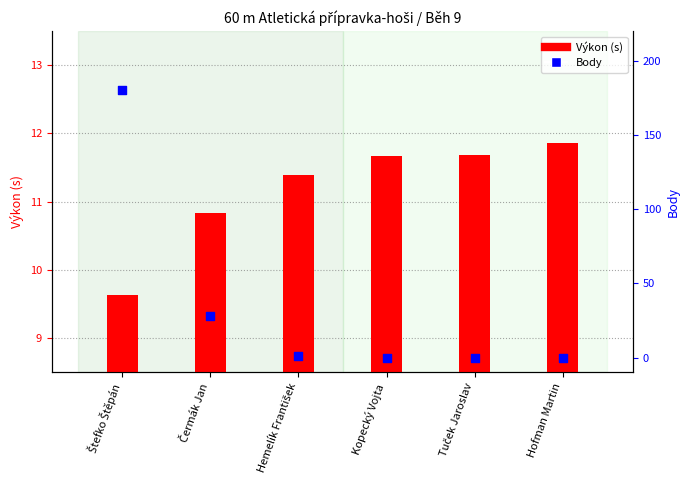

Which series has the largest total across all categories?

Body